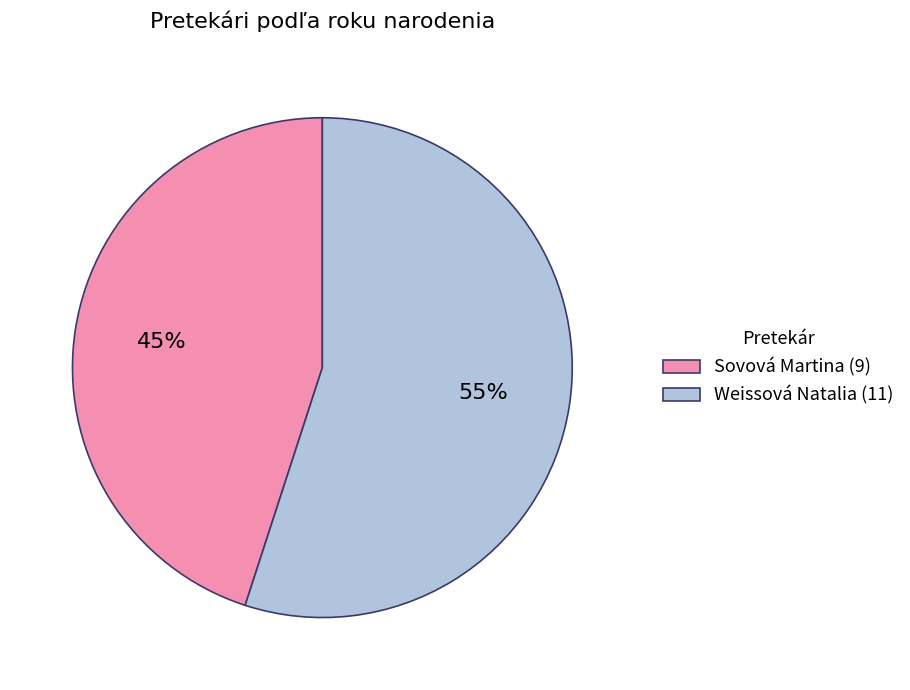

How many segments does this pie chart have?

2